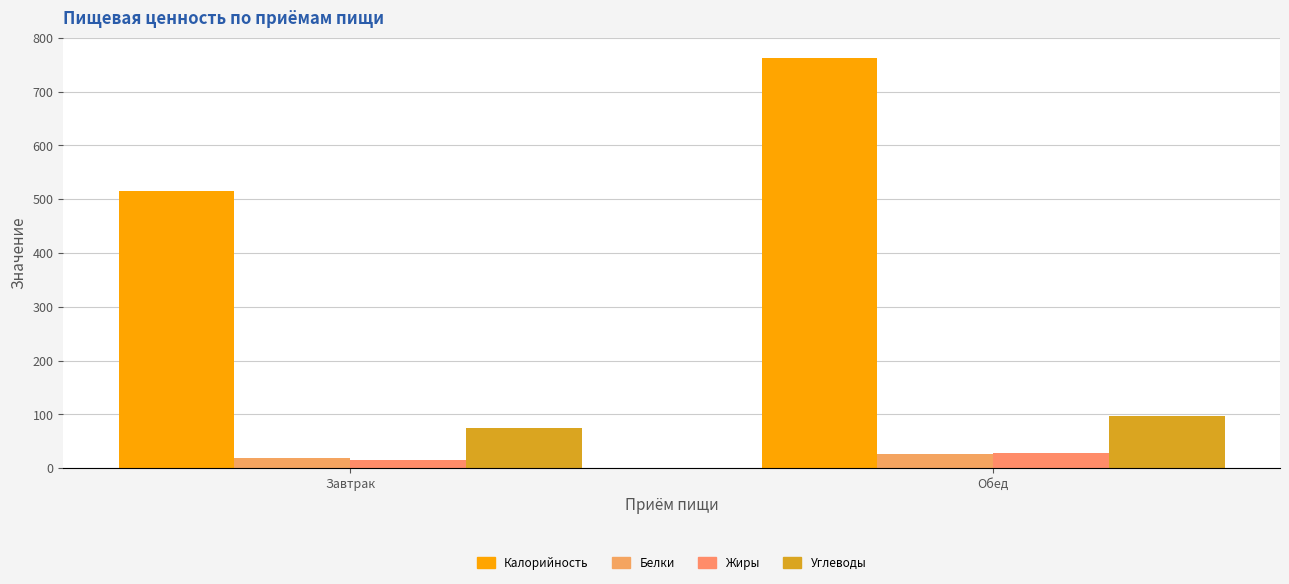

Reading left to right, what are all the values shown in this chart?

Калорийность: Завтрак=514.7	Обед=762.2
Белки: Завтрак=18.2	Обед=26.7
Жиры: Завтрак=15.0	Обед=28.1
Углеводы: Завтрак=75.5	Обед=97.5